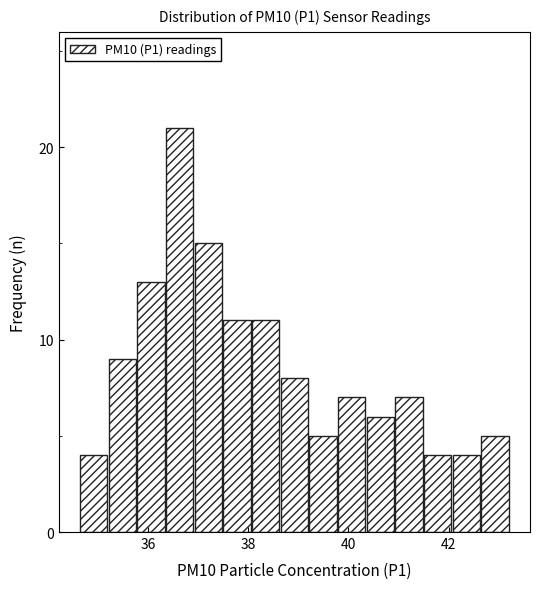

Around what value on the x-axis is the tallest bar? Give the approximate position of its centre, as read against the axis.

36.6